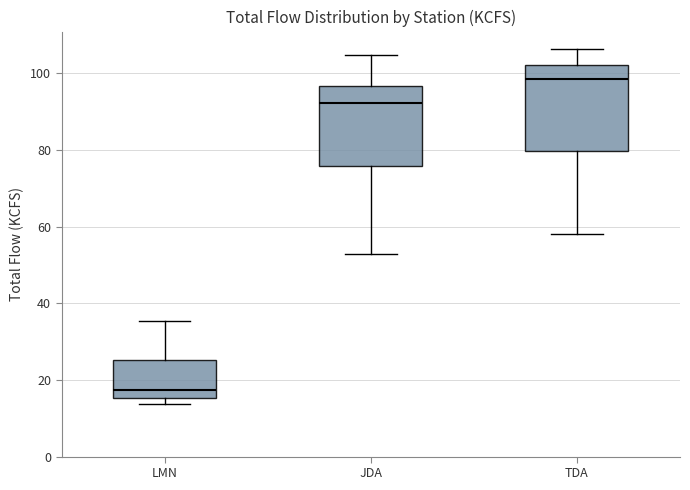

Reading left to right, transcribe this box plot: for each box, give where its median line is, the range the box spans, and where its two whiskers end, as read against the y-axis. The values are not printed on the chart, so give them approximately, as read against the axis.

LMN: median 18, box 16 to 26, whiskers 14 to 36
JDA: median 92, box 76 to 96, whiskers 52 to 104
TDA: median 98, box 80 to 102, whiskers 58 to 106